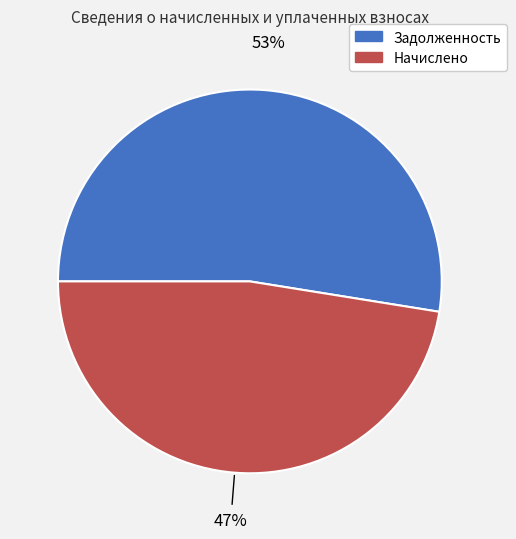

How many slices are in this pie chart?

2